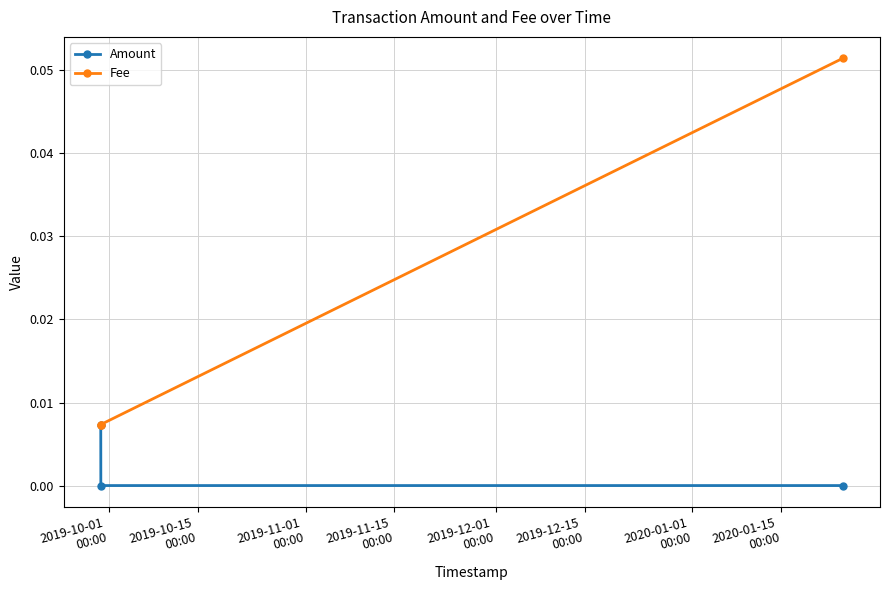

Rank the series by their maximum value, from highest to lowest.

Fee, Amount